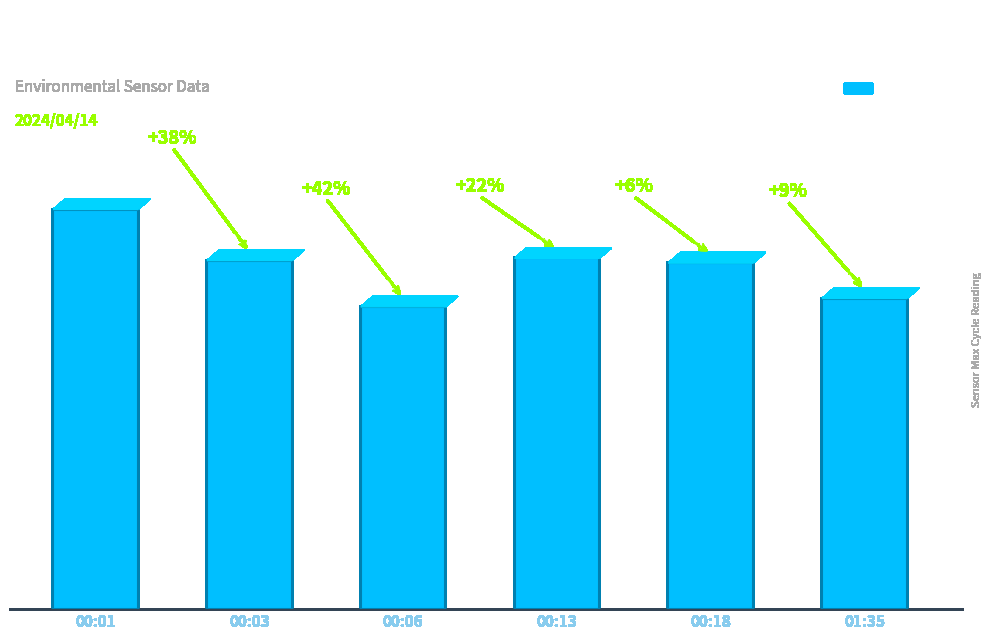

True or false: the data shows 1968 at 00:03.

True